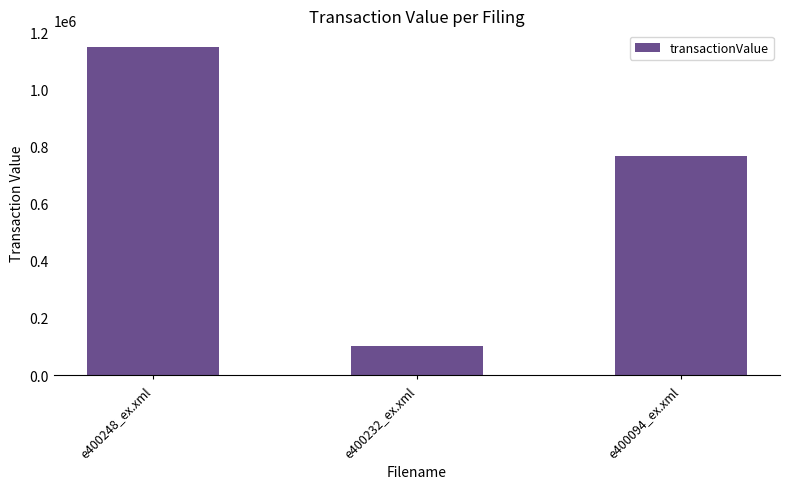

What is the smallest value displayed?

100010